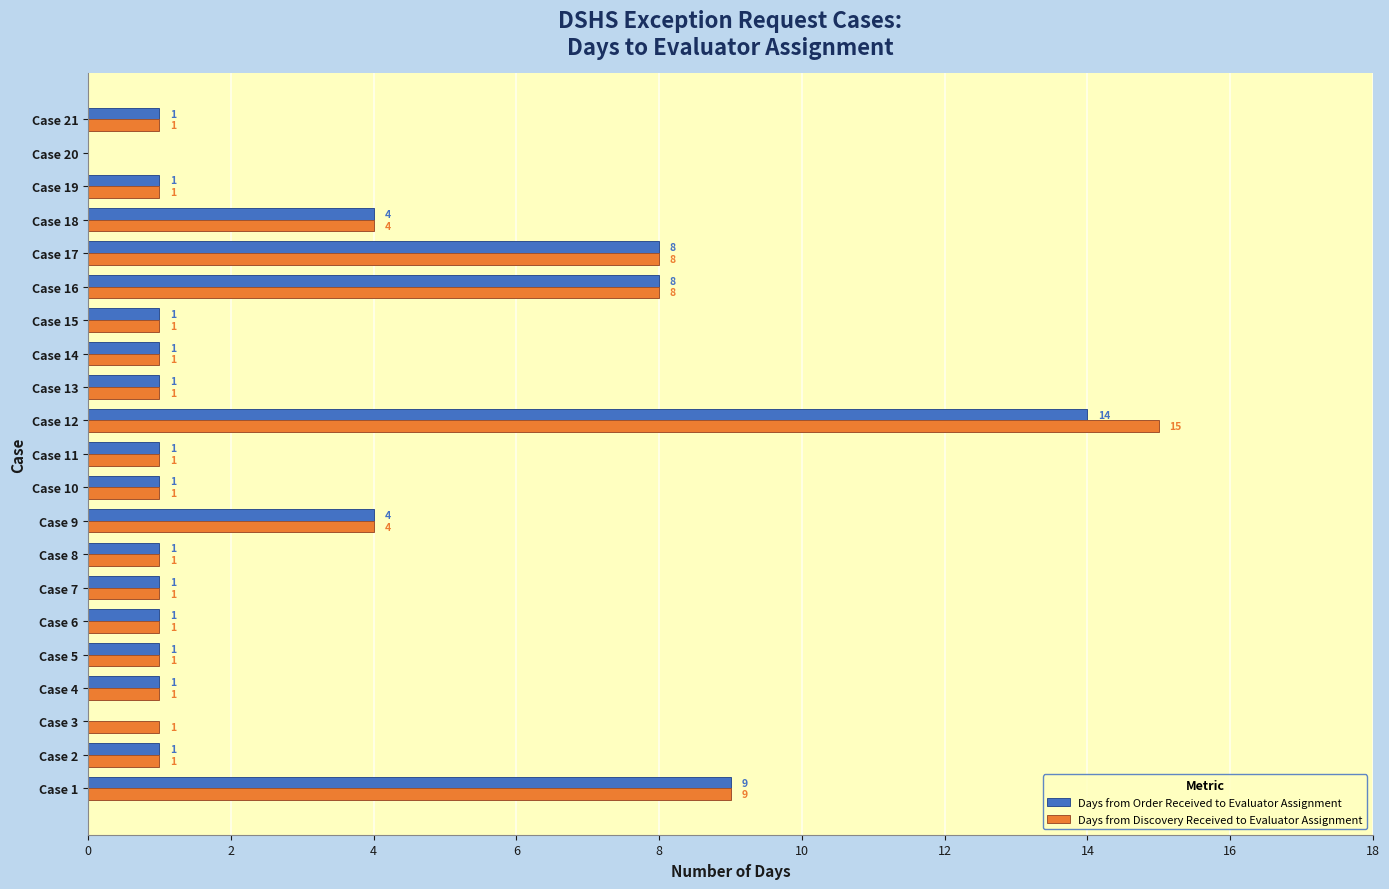

How many values in Days from Order Received to Evaluator Assignment are above zero?

19